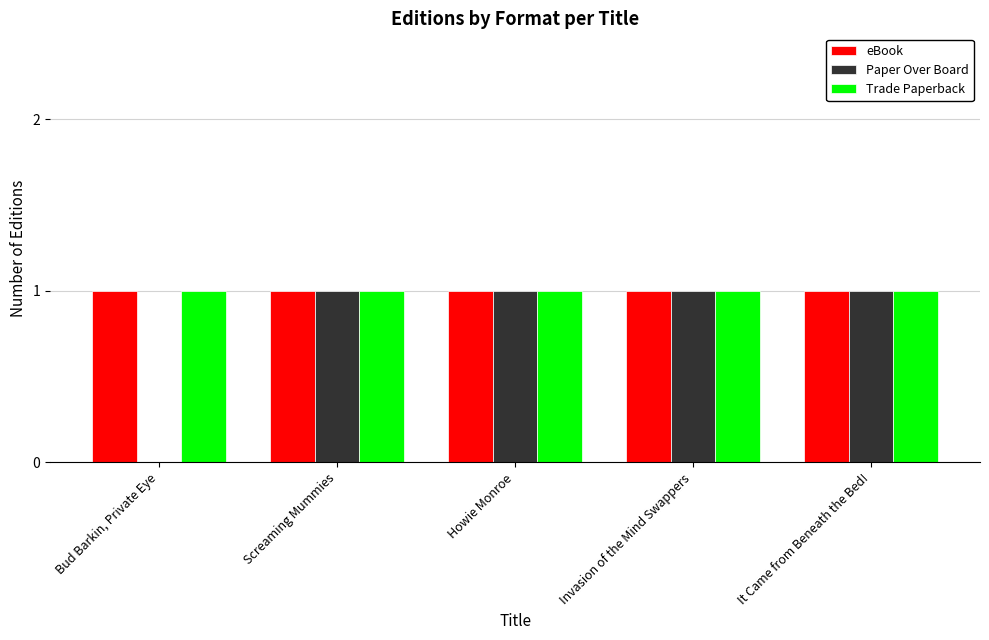

Read the Paper Over Board value at Screaming Mummies.

1